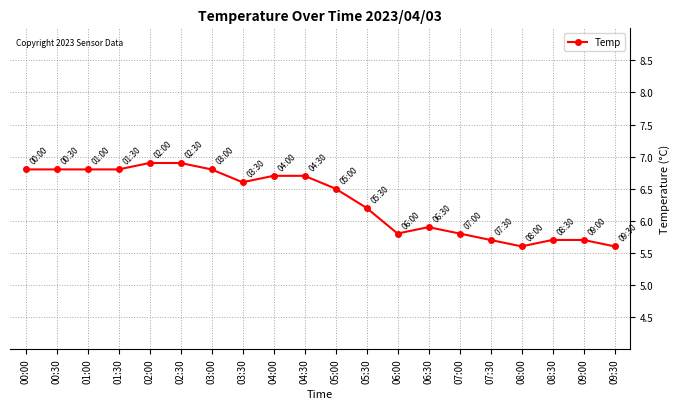

What is the average value?

6.3